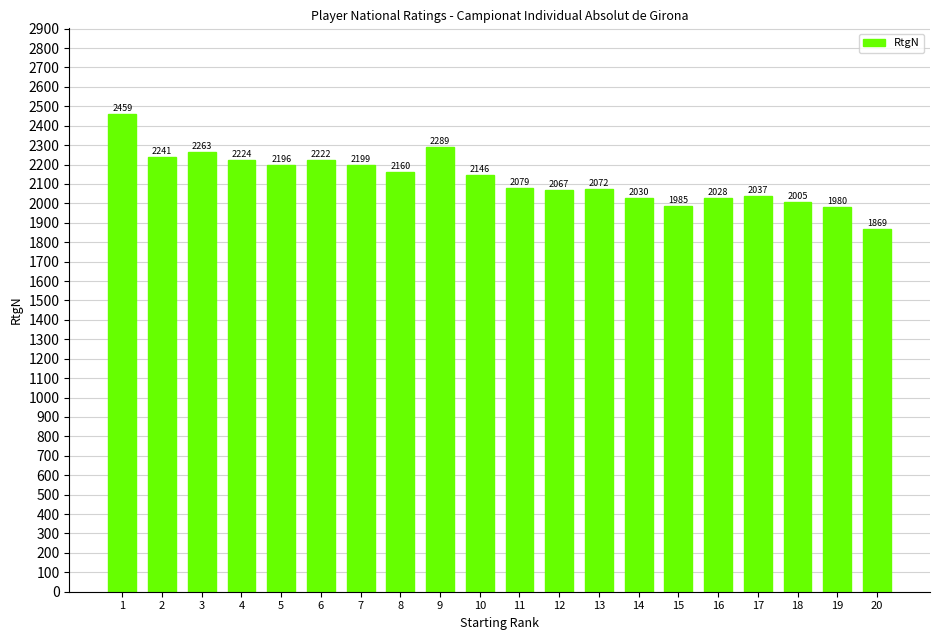

Reading left to right, what are all the values shown in this chart?

2459	2241	2263	2224	2196	2222	2199	2160	2289	2146	2079	2067	2072	2030	1985	2028	2037	2005	1980	1869